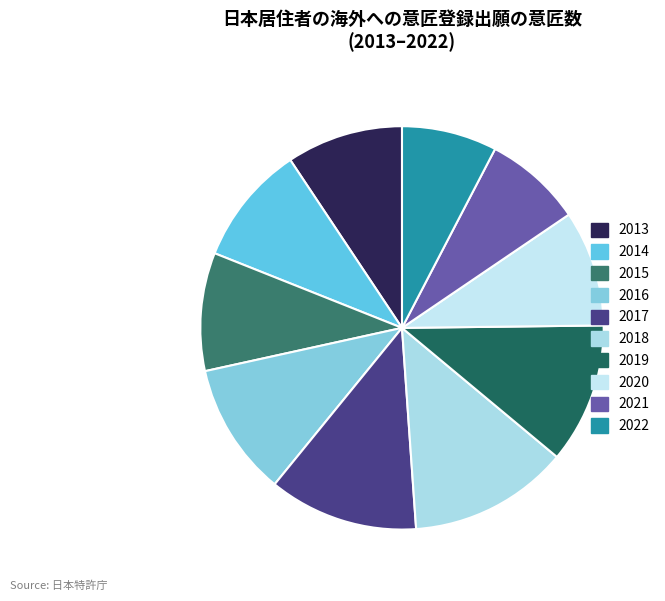

What percentage is NOT represented by 2020?

90.7%